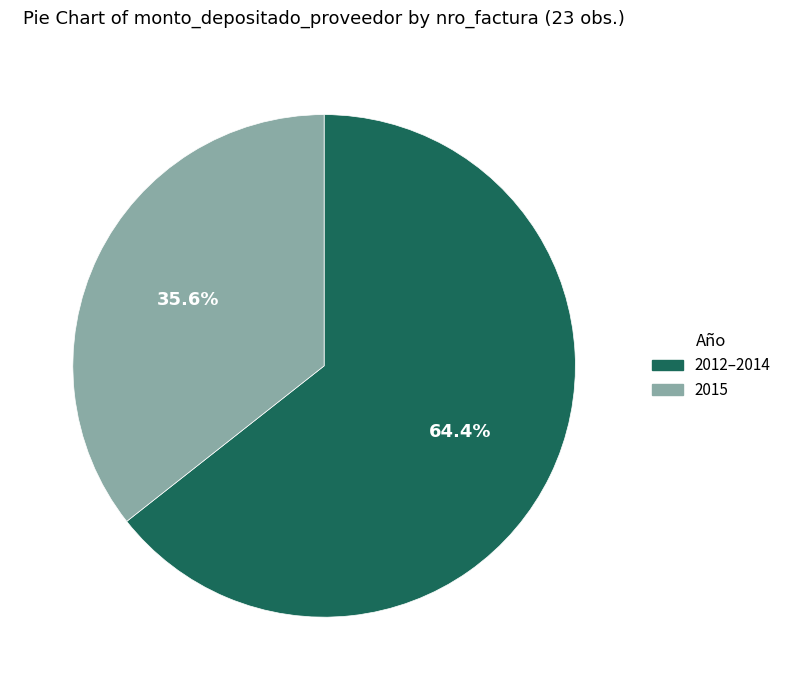

Do 2015 and 2012–2014 together represent more than half of the pie?

Yes